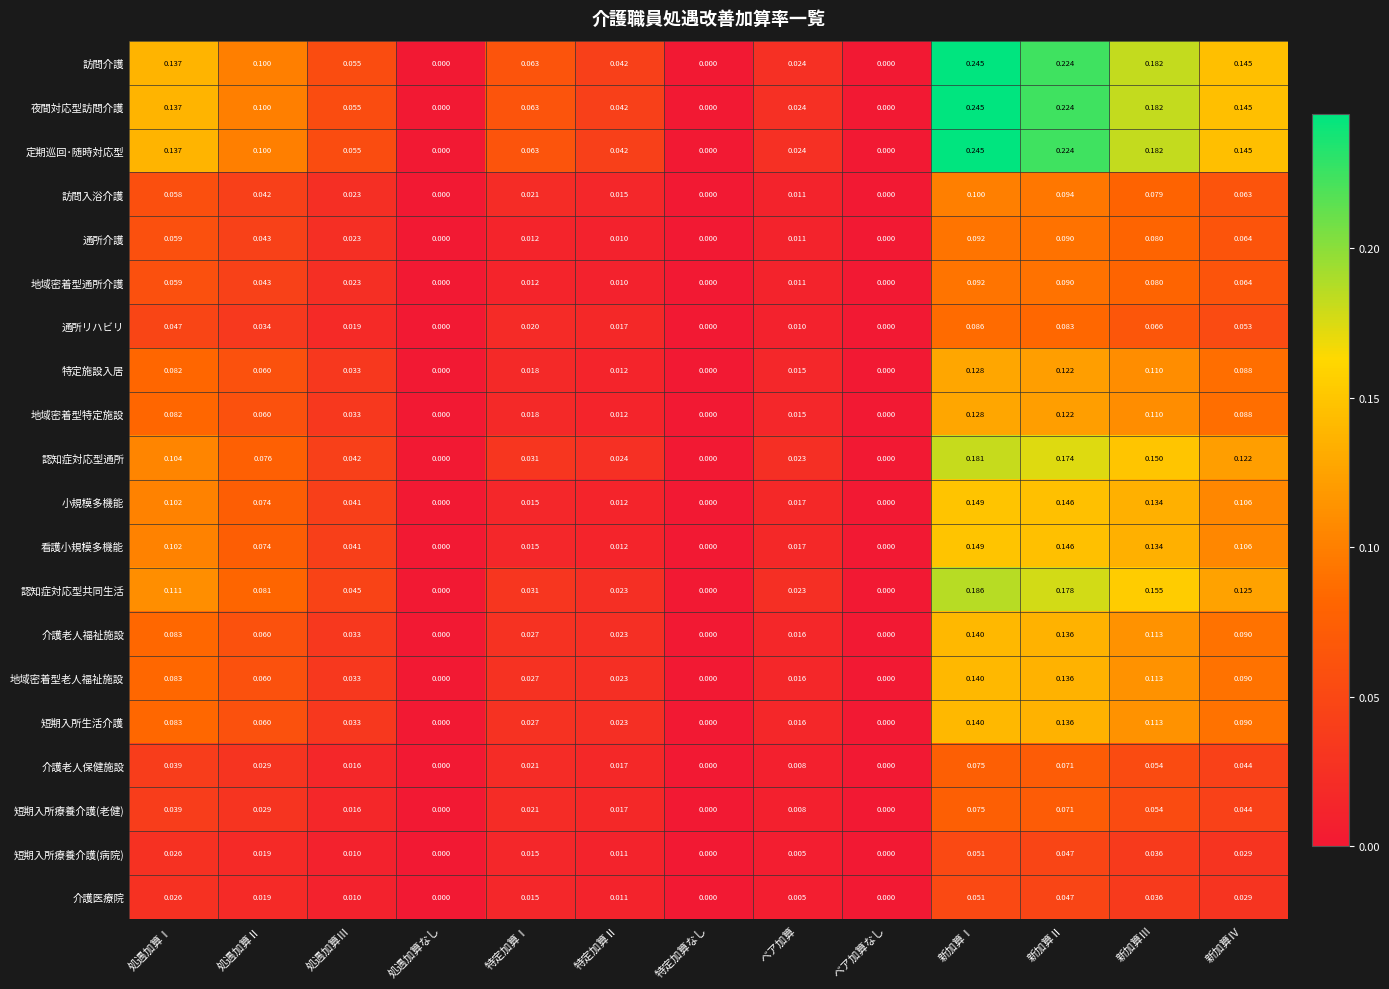

At which category does the chart reach its peak across all series?

新加算Ⅰ